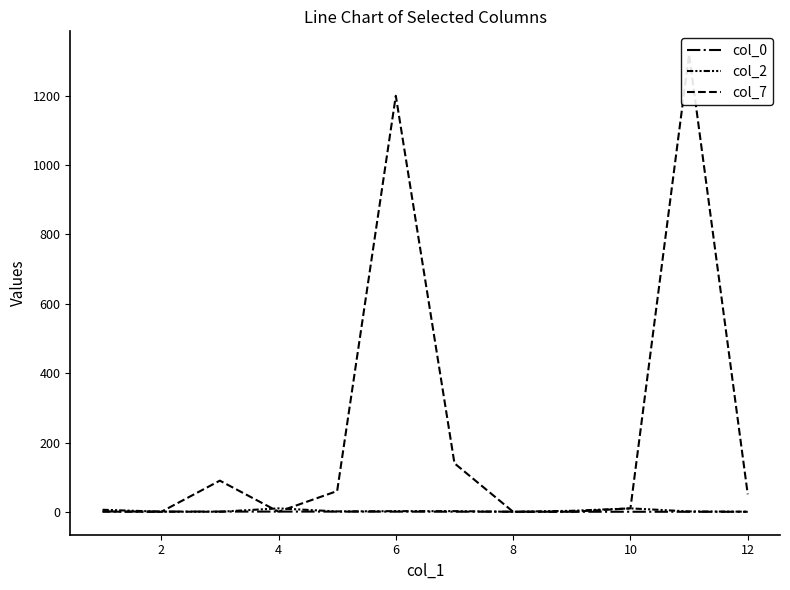

Is it true that col_7 equals 0.3 at 8?

True